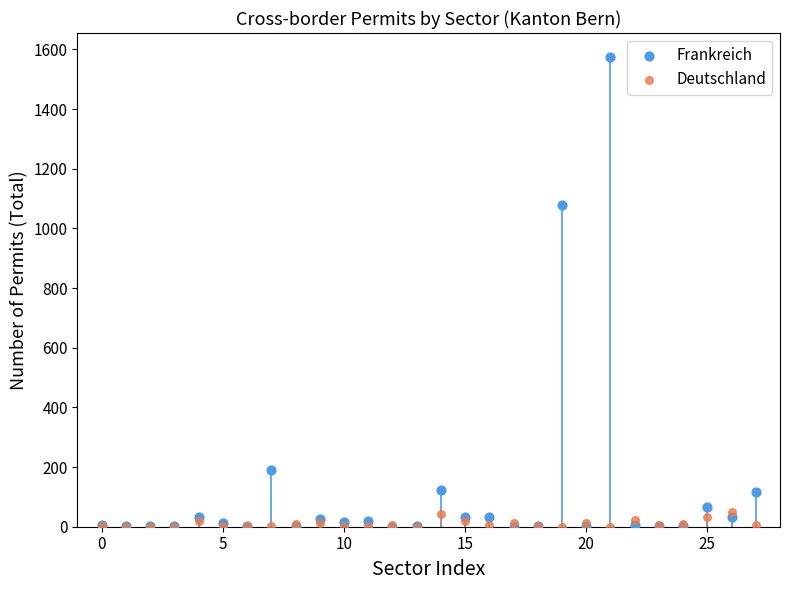

Which series has the widest spread of Y values?

Frankreich